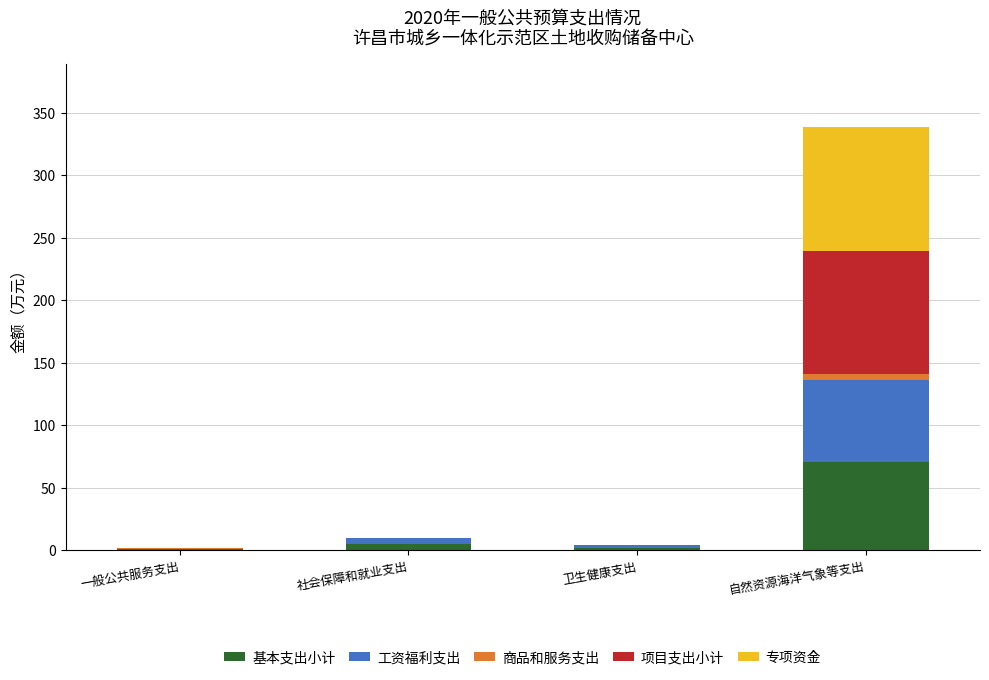

Count the number of categories in the chart.

4